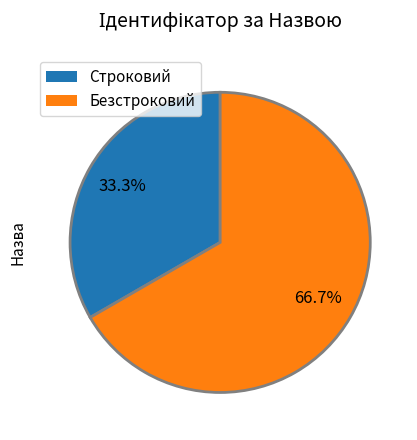

The Строковий slice represents 43% of the pie. True or false?

False